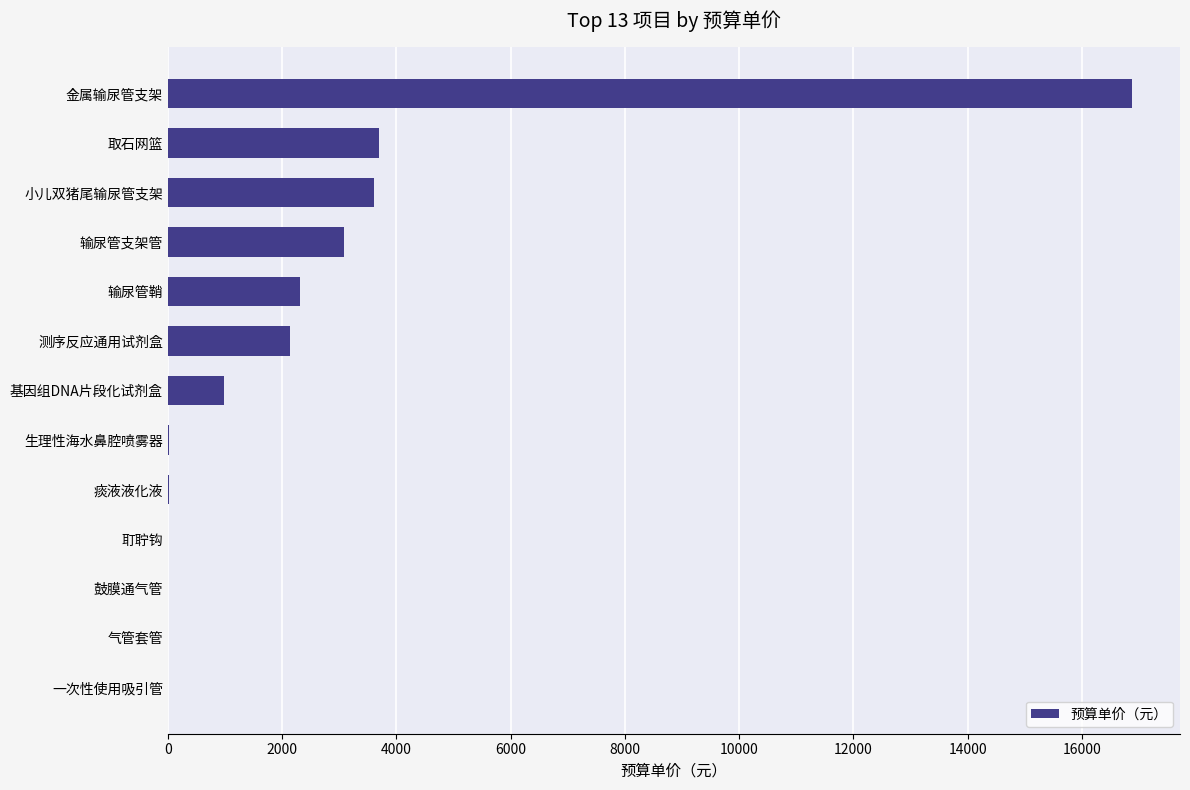

What is the approximate value at 测序反应通用试剂盒?

2137.5